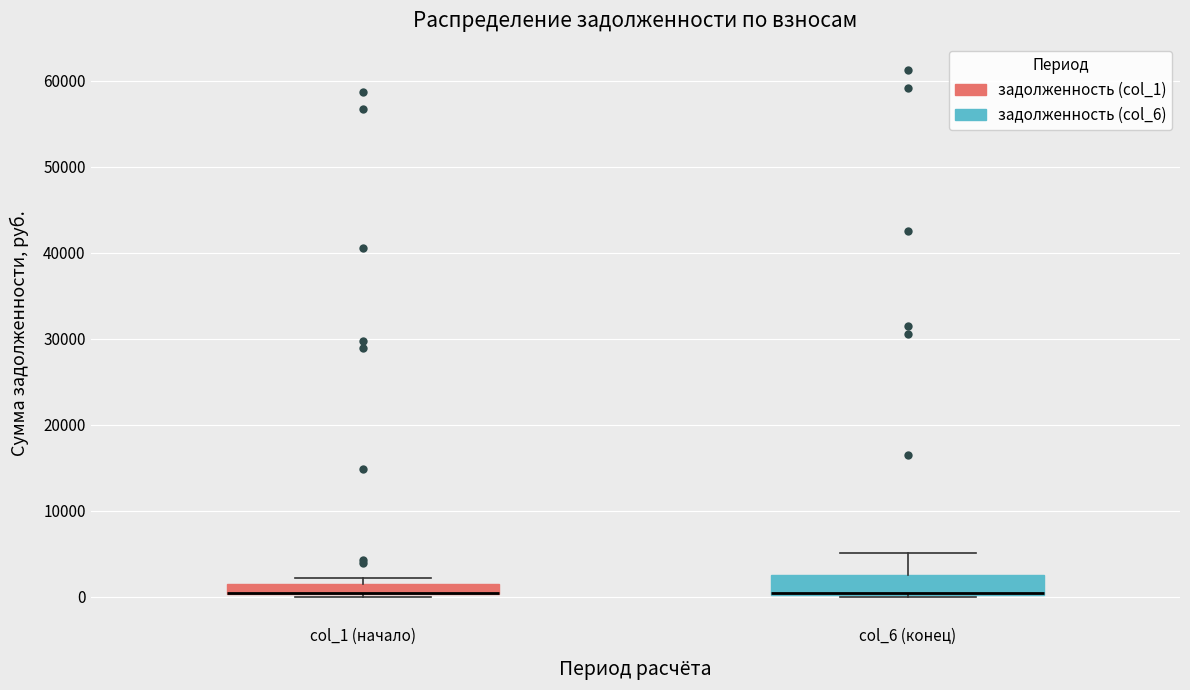

Where is the lower edge of the box for col_1 (начало) on the y-axis? The values are not printed on the chart, so give them approximately, as read against the axis.

0